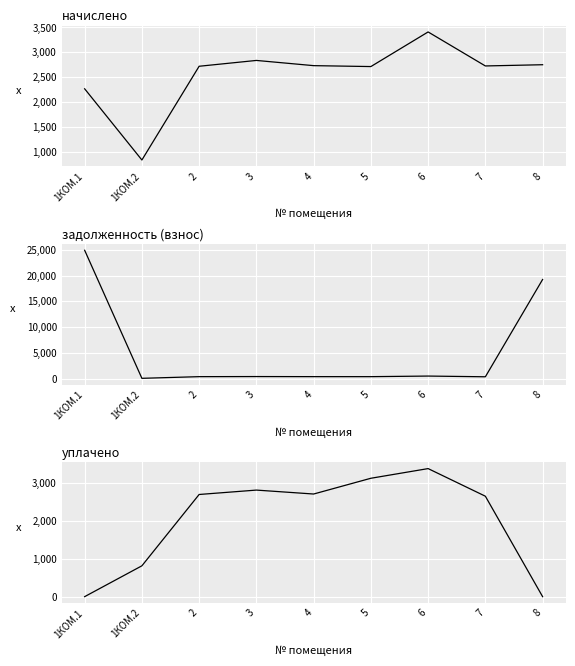

In задолженность (взнос), how many points are higher than both neighbors (excluding endpoints)?

2